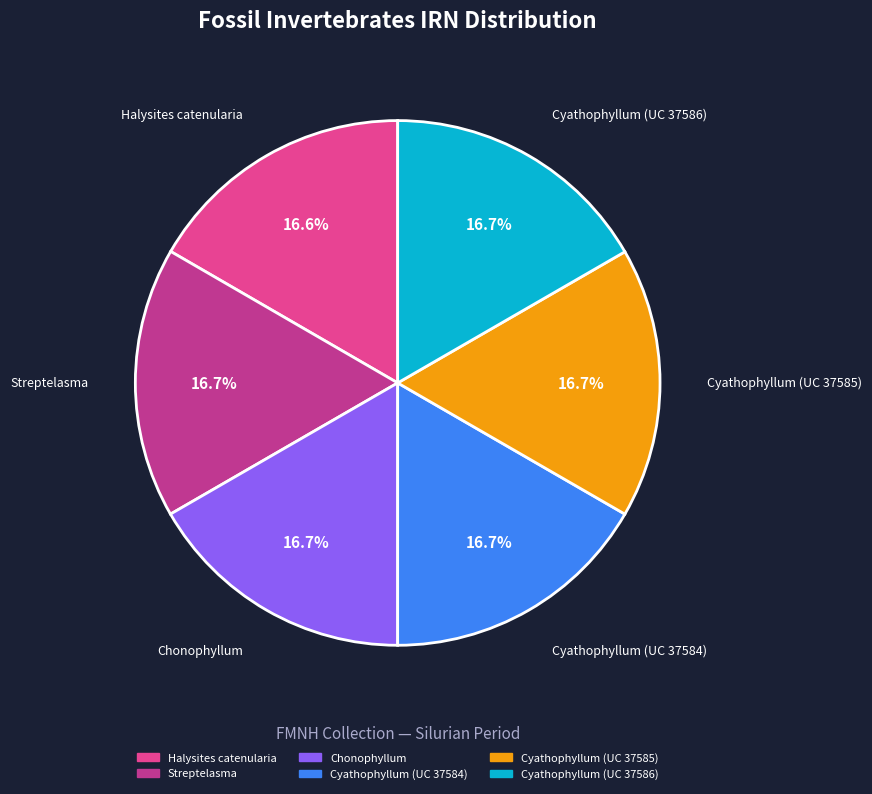

Is there any slice that represents more than half of the pie?

No